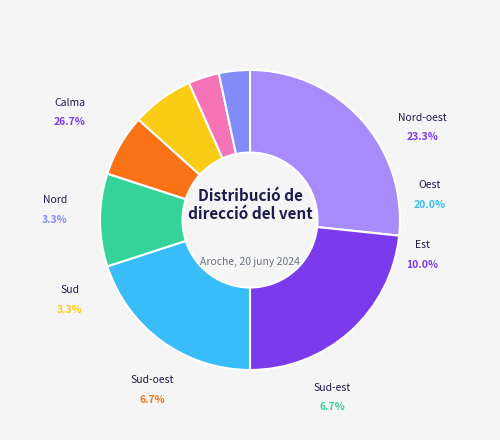

What percentage is the Oest slice, to the nearest percent?

20%